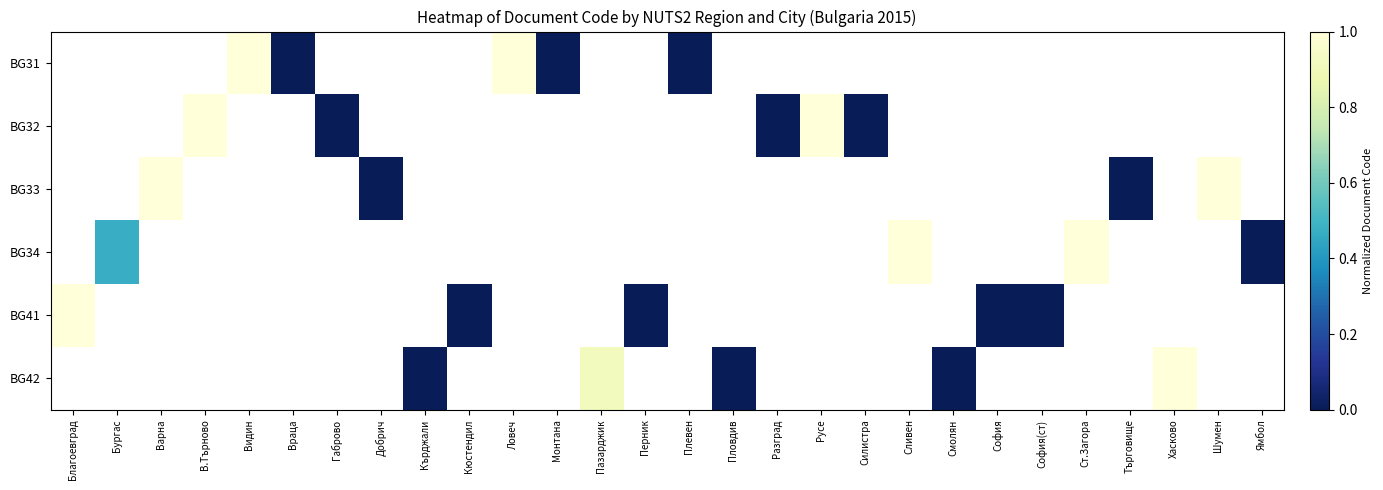

What is the greatest value displayed?

1.0